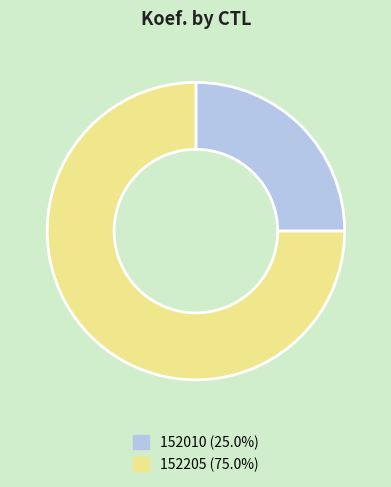

Which slice is the smallest?

152010